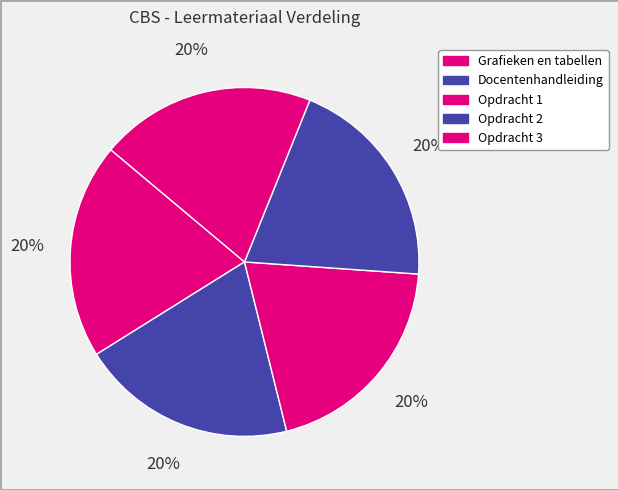

Is it true that Grafieken en tabellen is 20% of the pie?

True